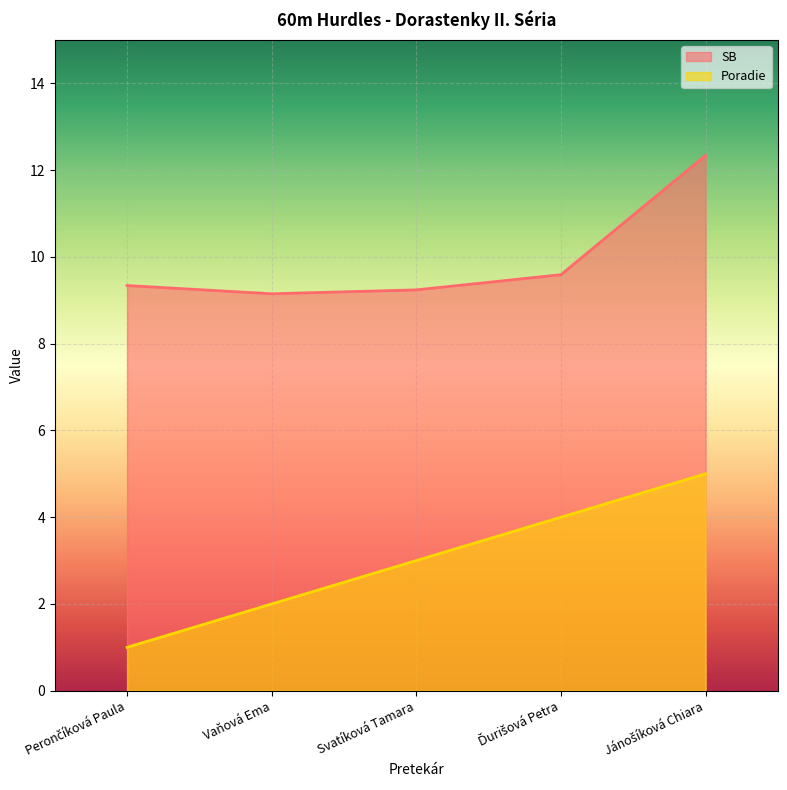

Rank the categories by Poradie value from highest to lowest.

Jánošíková Chiara, Ďurišová Petra, Svatíková Tamara, Vaňová Ema, Perončíková Paula